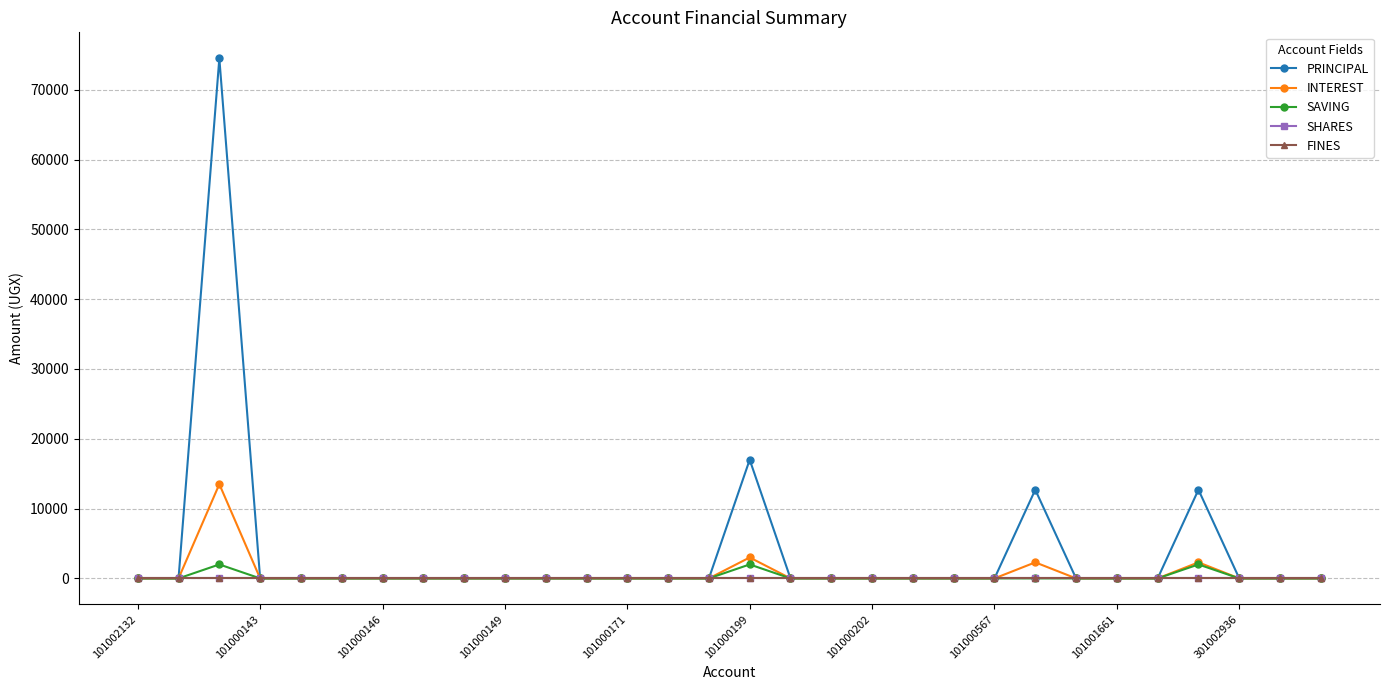

What is the label of the 2nd point from the right?

28